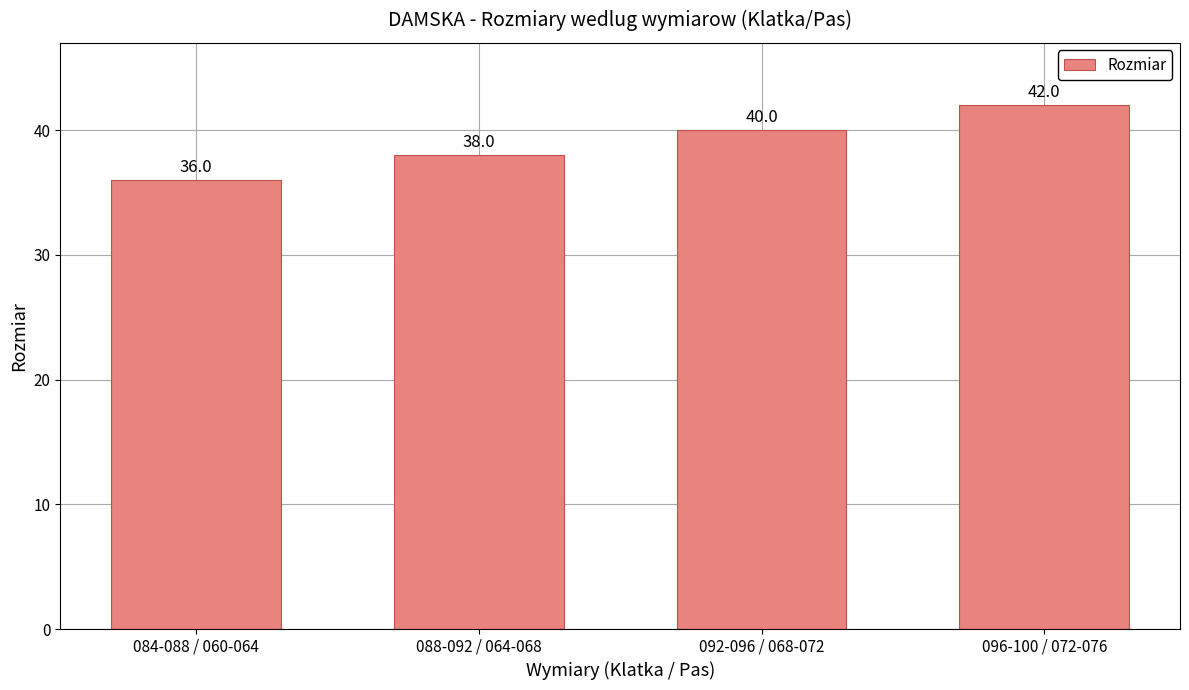

Does the chart contain any negative values?

No